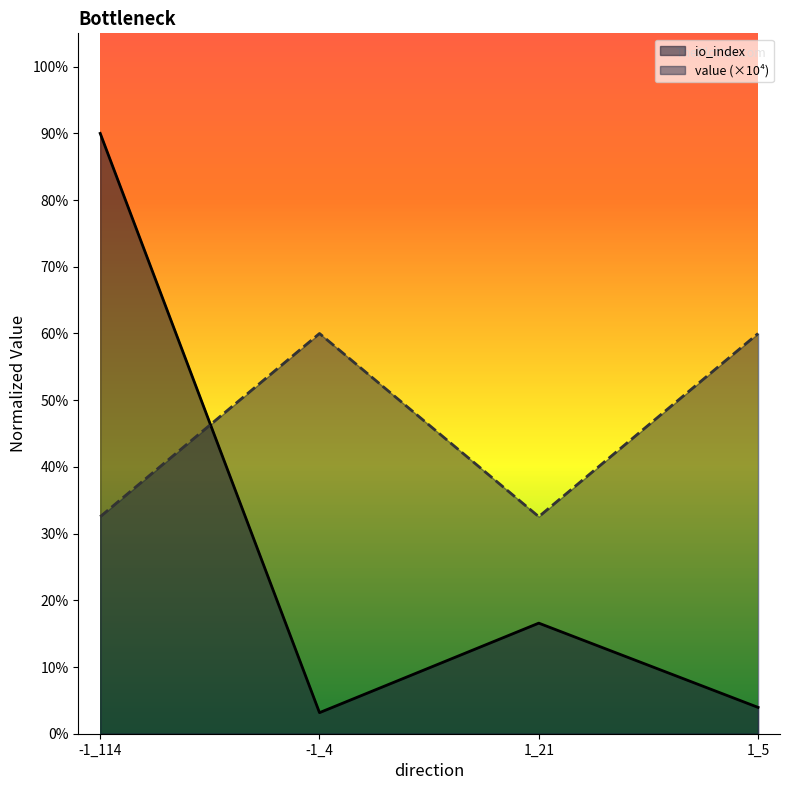

List the labels in order of io_index value, smallest first.

-1_4, 1_5, 1_21, -1_114